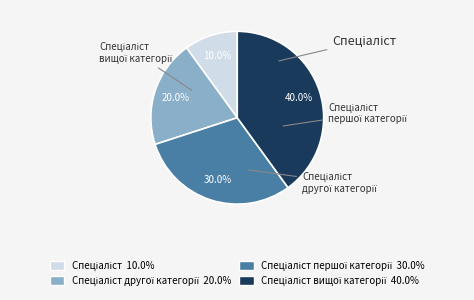

Does any single category account for the majority?

No